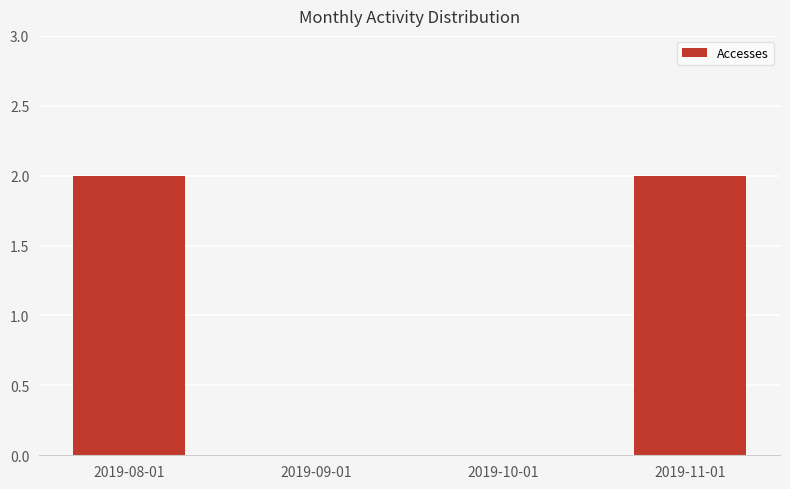

Is it true that the value at 2019-09-01 is 0?

True